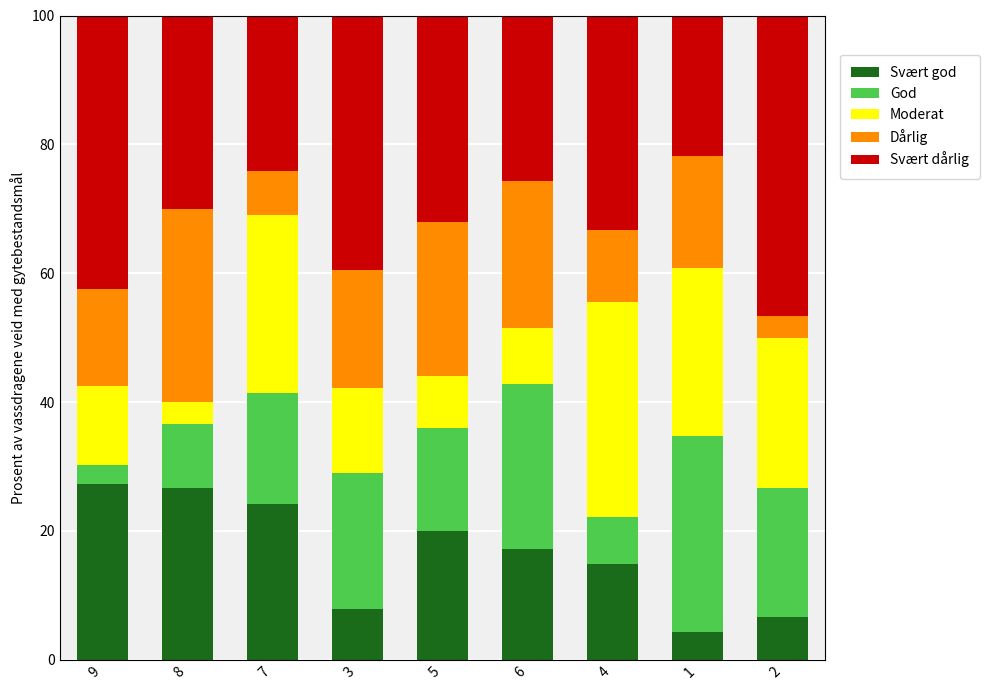

What is the total value across all series at 6?

100.0